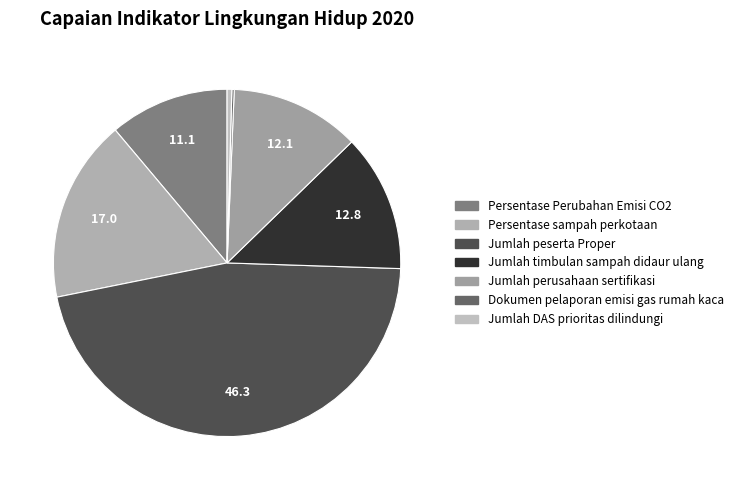

What portion of the pie excludes Jumlah peserta Proper?

53.7%